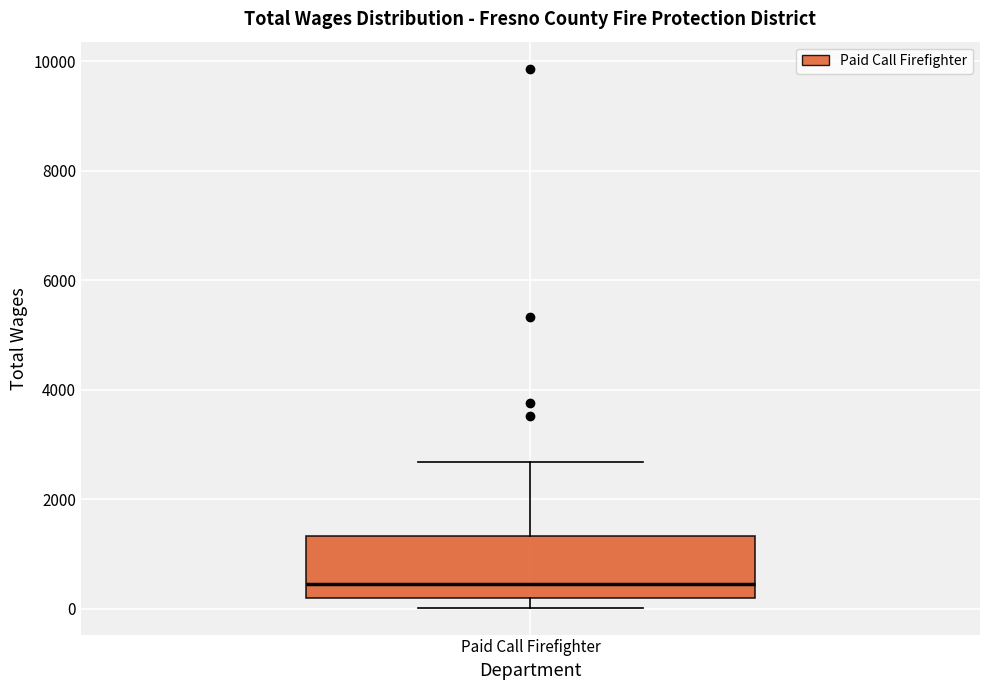

Transcribe this box plot: give where the median line is, the range the box spans, and where the two whiskers end, as read against the y-axis. The values are not printed on the chart, so give them approximately, as read against the axis.

median 400, box 200 to 1400, whiskers 0 to 2600